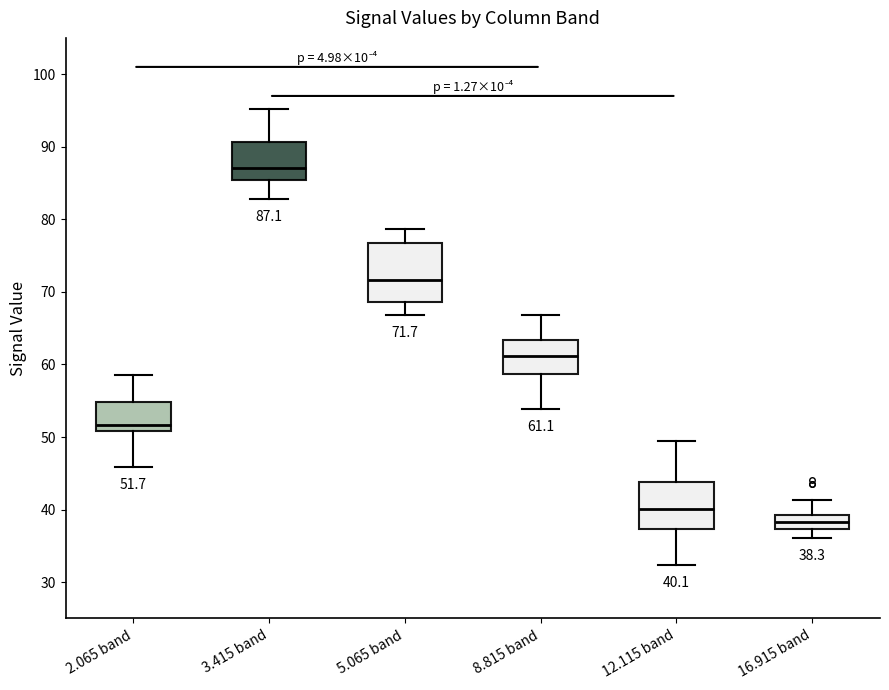

Which box is the tallest, from its lower edge to its upper edge?

5.065 band